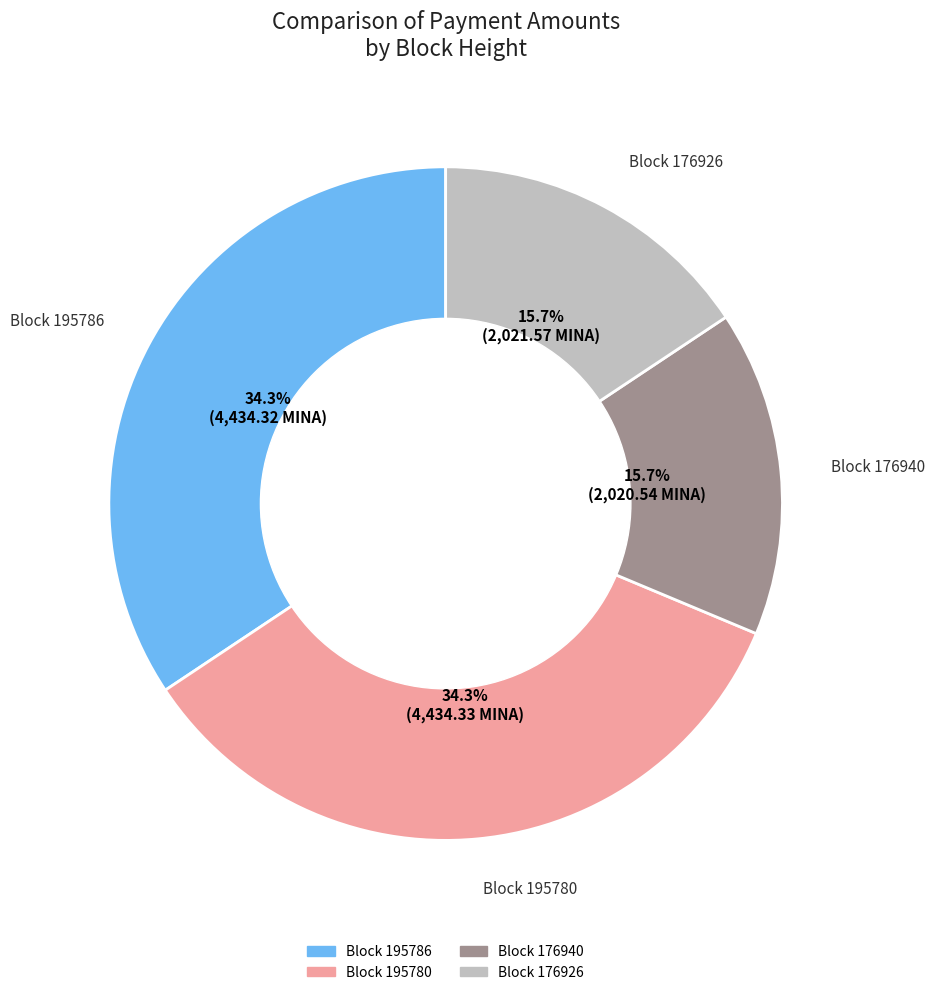

Is there a majority slice in this chart?

No